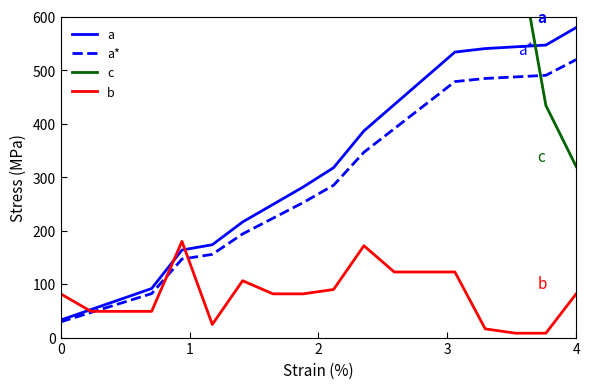

What is the lowest value of the a series?

32.8